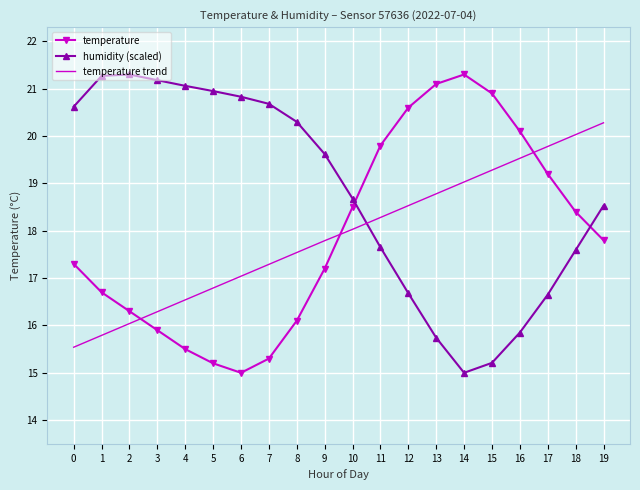

What is the difference between the maximum and minimum values in the temperature series?

6.3